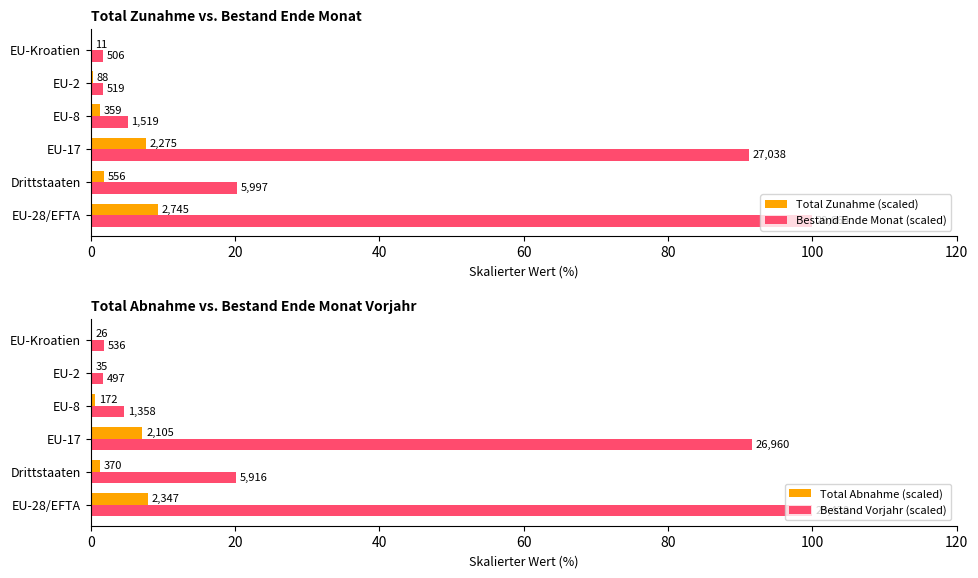

The value of Total Abnahme (scaled) at EU-17 is 7.2. True or false?

True